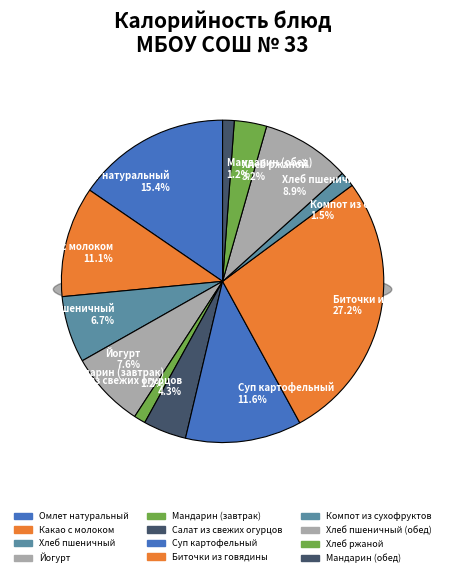

How many slices are in this pie chart?

12